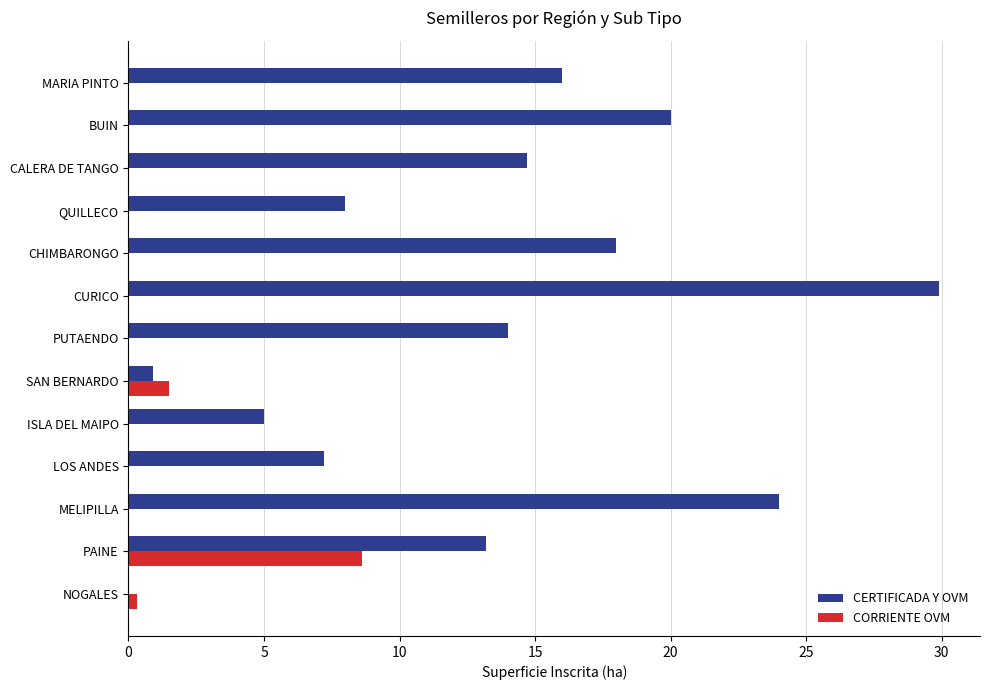

At which label is CORRIENTE OVM closest to 4?

SAN BERNARDO